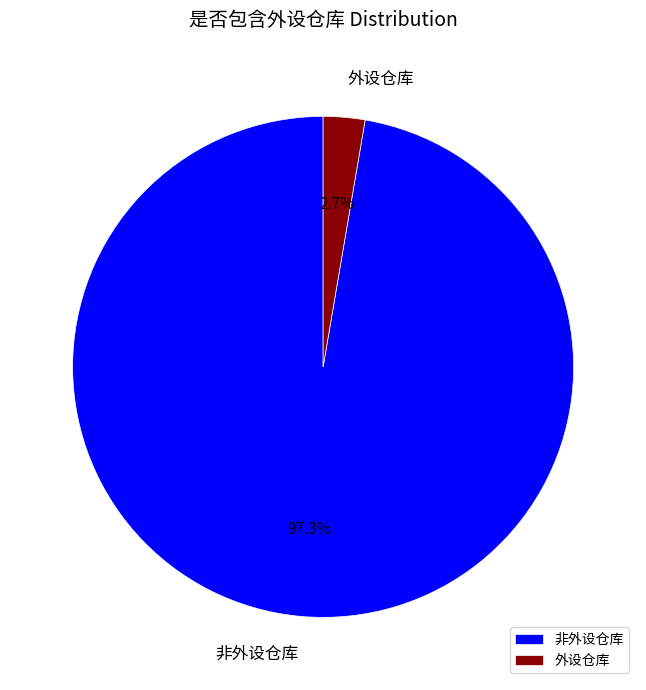

What percentage is the 非外设仓库 slice, to the nearest percent?

97%